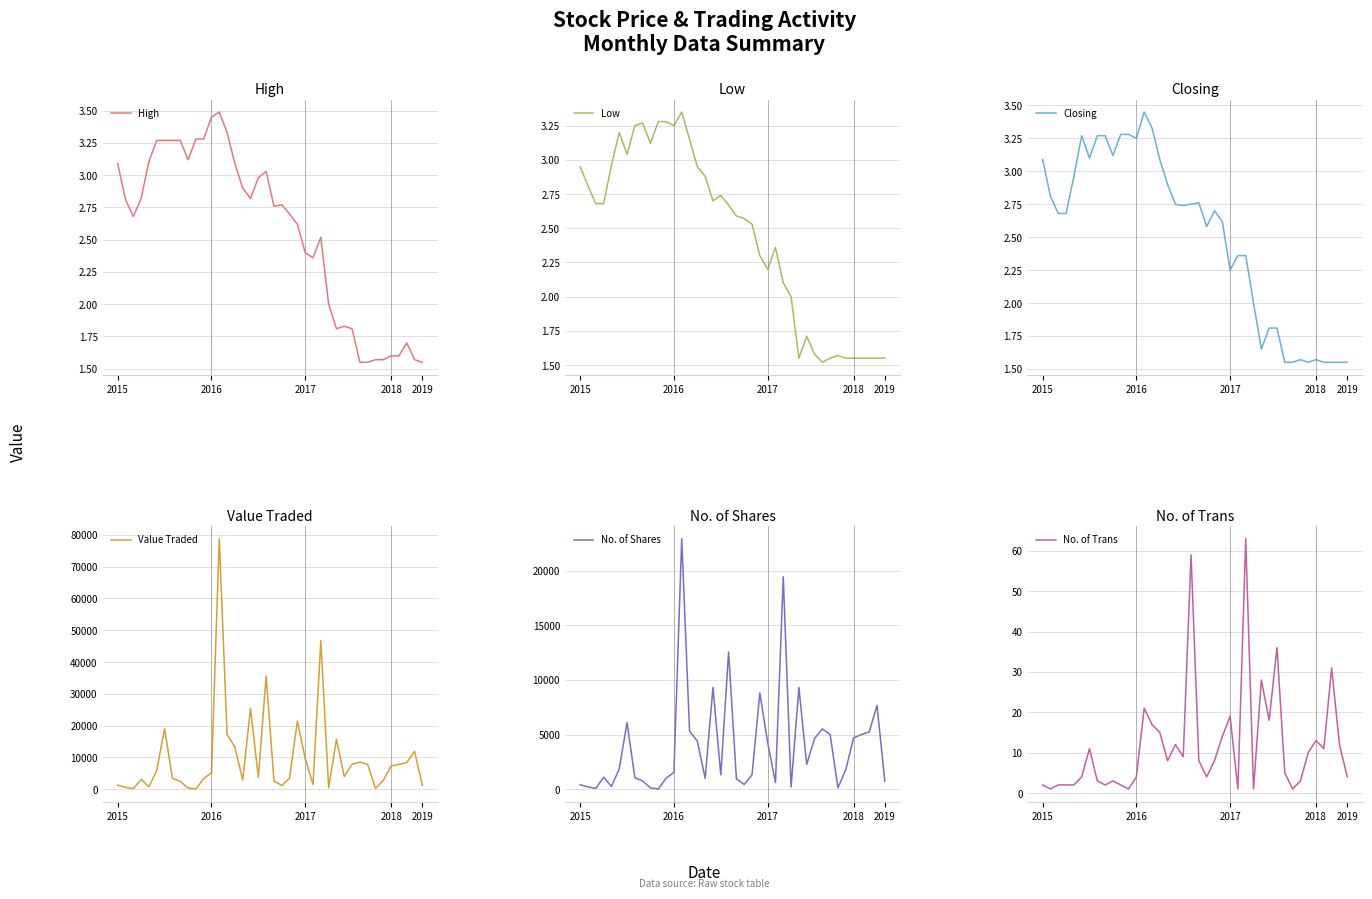

What is the value of the No. of Shares point at the 27th from the left?

19445.0